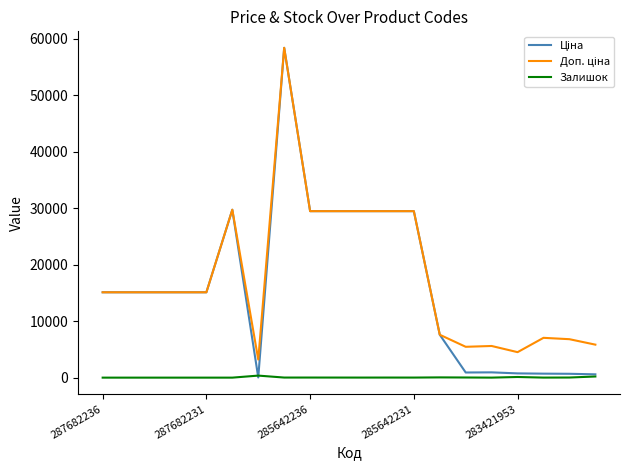

Does the chart have visible grid lines?

No